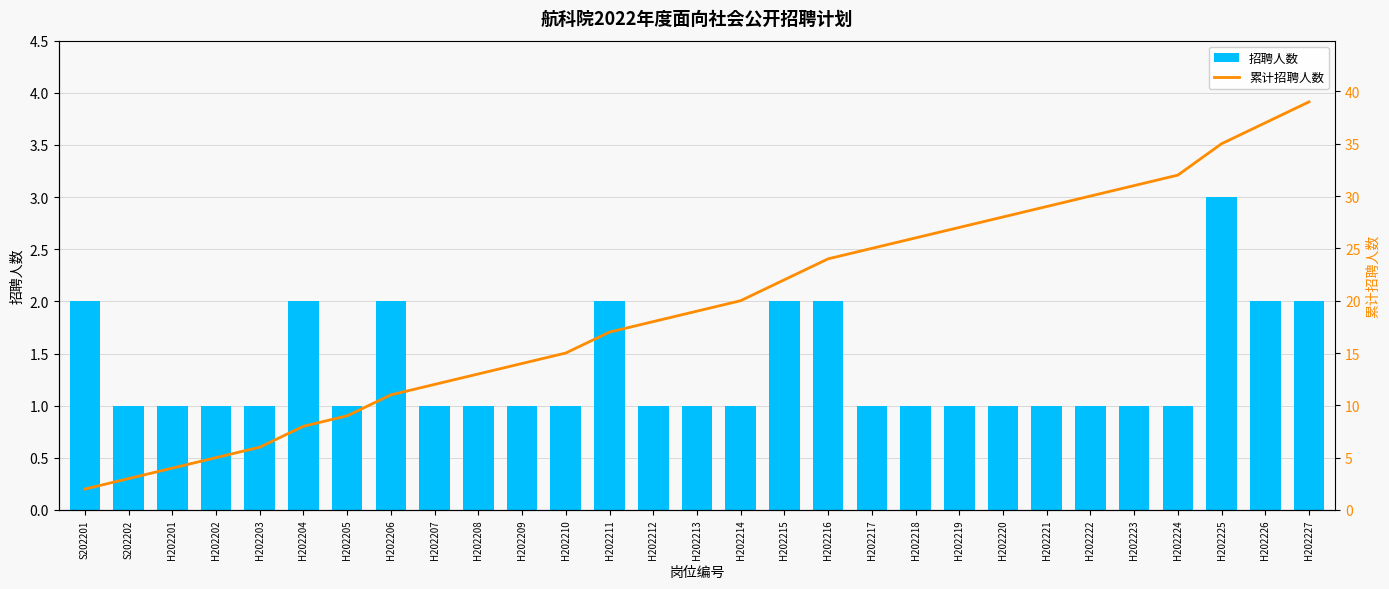

What is the spread (max minus min) of values at H202221?

28